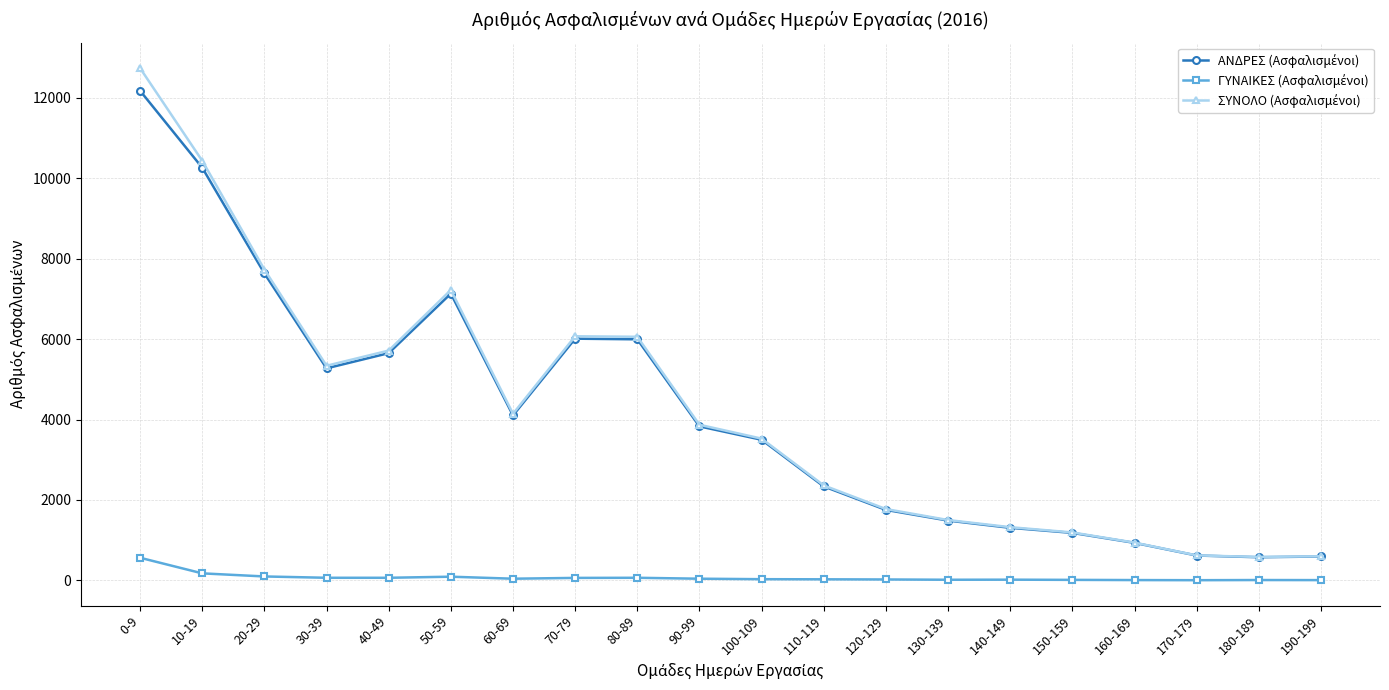

At which category is the sum across all series the highest?

0-9